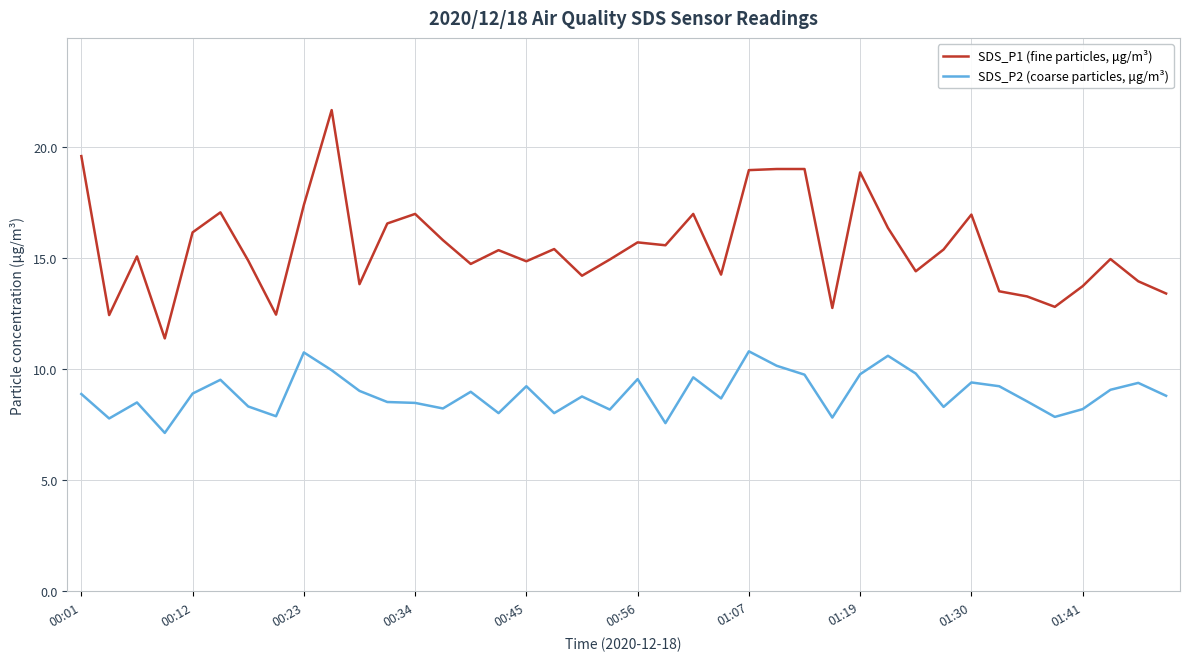

List the series in order of their peak value, highest first.

SDS_P1 (fine particles, μg/m³), SDS_P2 (coarse particles, μg/m³)